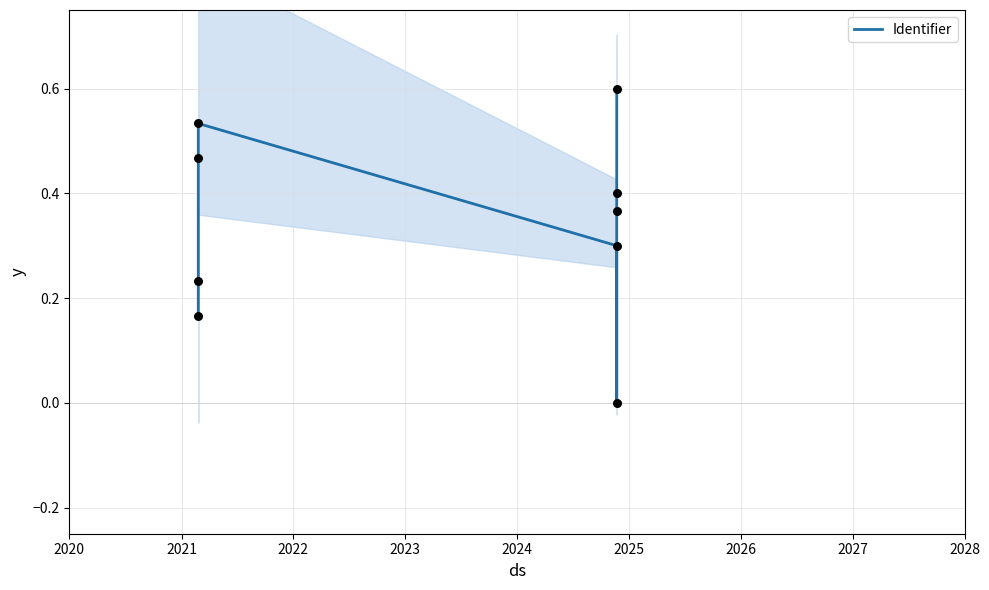

Between 2022 and 2021, which is larger?

2022